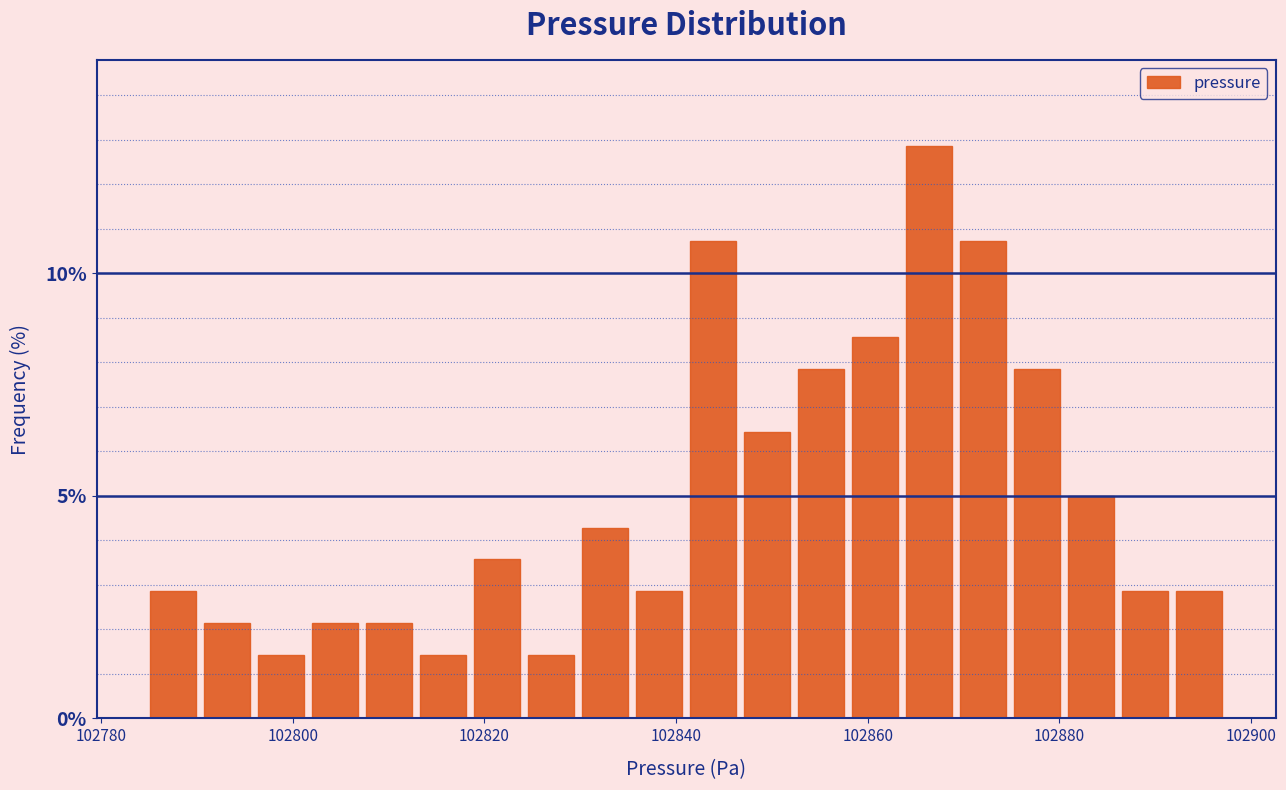

Read against the x-axis, roughly where is the centre of the tallest bar?

102866